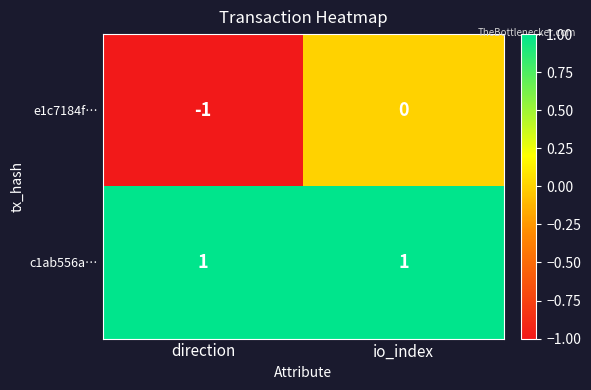

Reading right to left, extract all data points from this chart.

e1c7184f…: 0	-1
c1ab556a…: 1	1